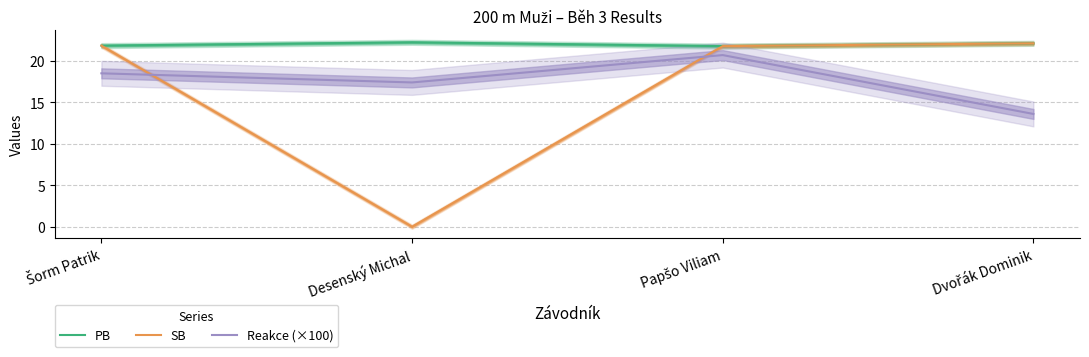

What is the label of the 2nd point from the right?

Papšo Viliam